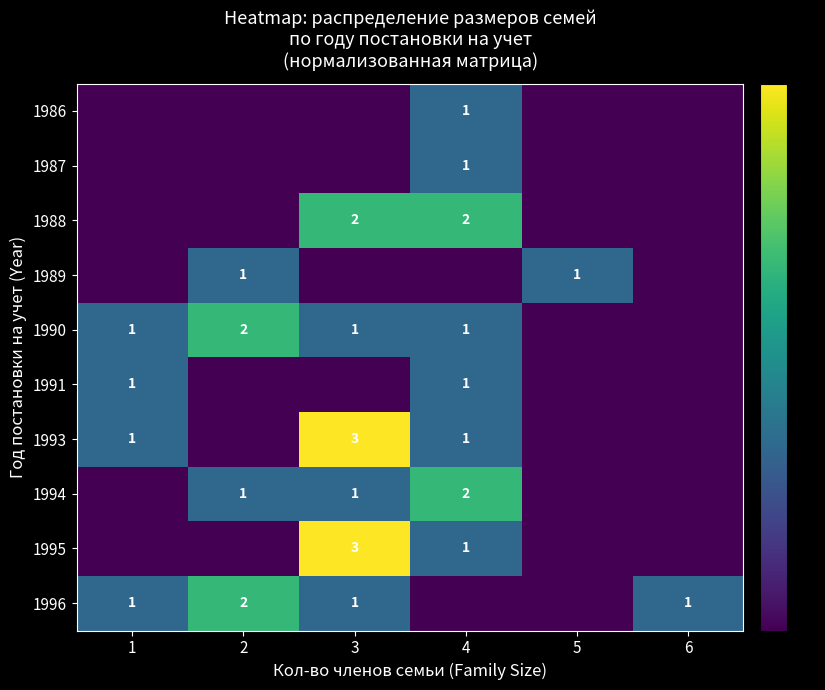

The value of 1995 at 4 is 2. True or false?

False